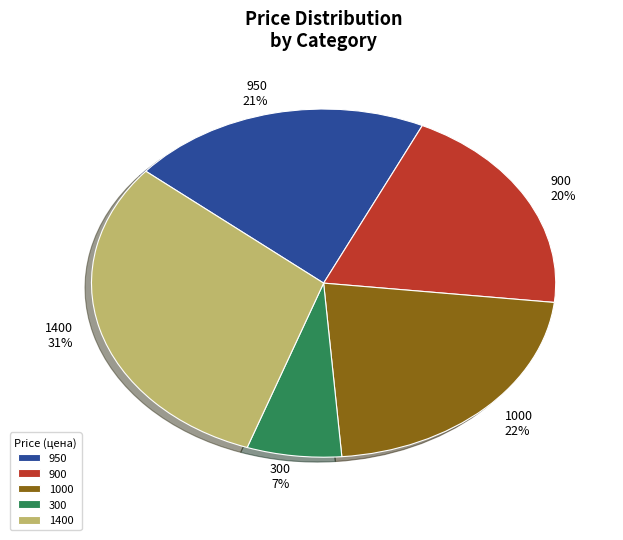

Combined, do 900 20% and 1000 22% account for over 50%?

No